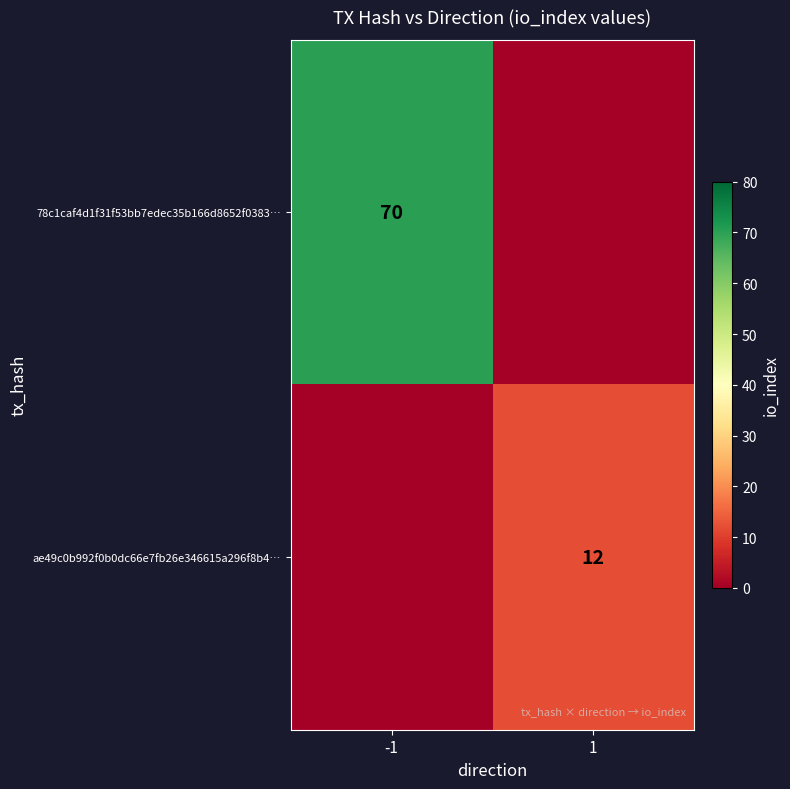

Is it true that ae49c0b992f0b0dc66e7fb26e346615a296f8b4… equals 12 at 1?

True